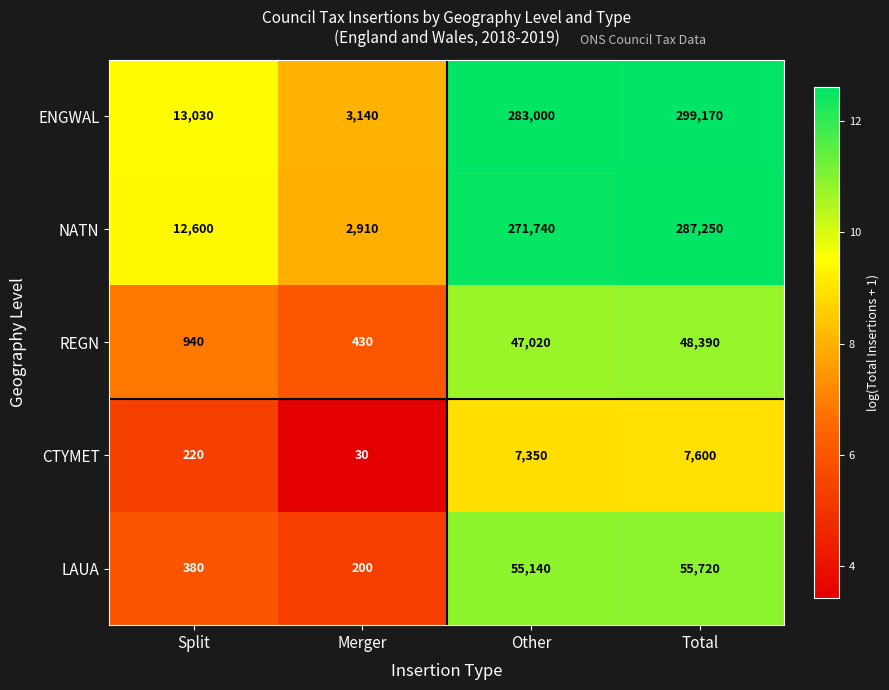

List the series in order of their peak value, lowest first.

CTYMET, REGN, LAUA, NATN, ENGWAL